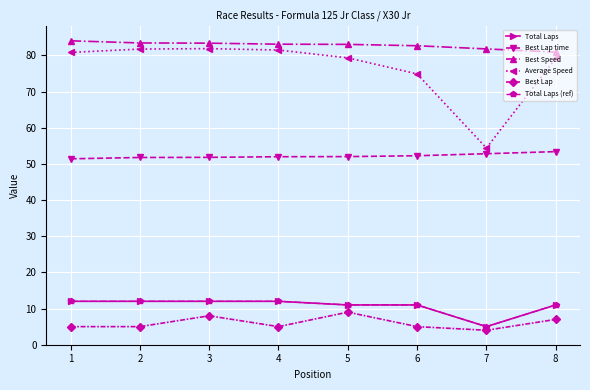

True or false: Best Speed has a value of 113.2 at 3.

False